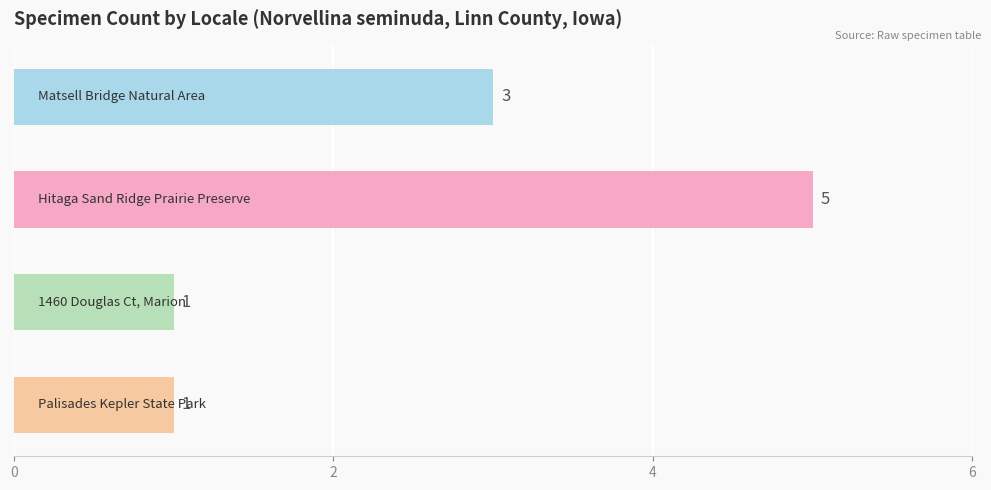

What is the value of the 4th bar from the top?

1